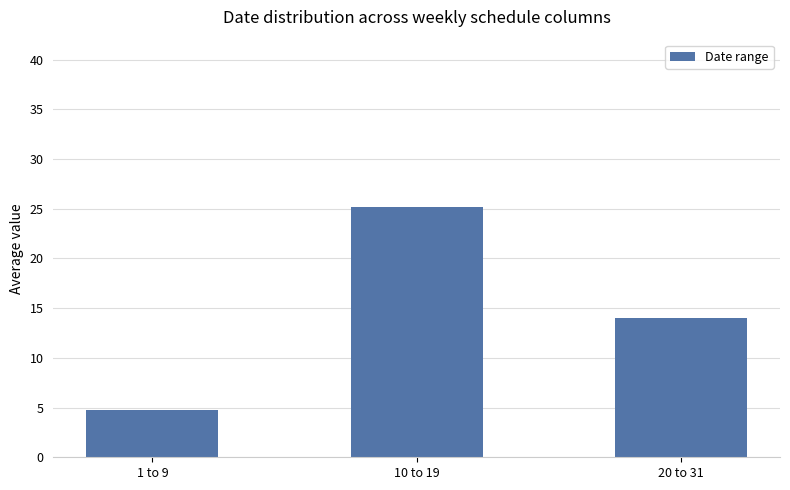

What is the change in value from 1 to 9 to 20 to 31?

+9.2